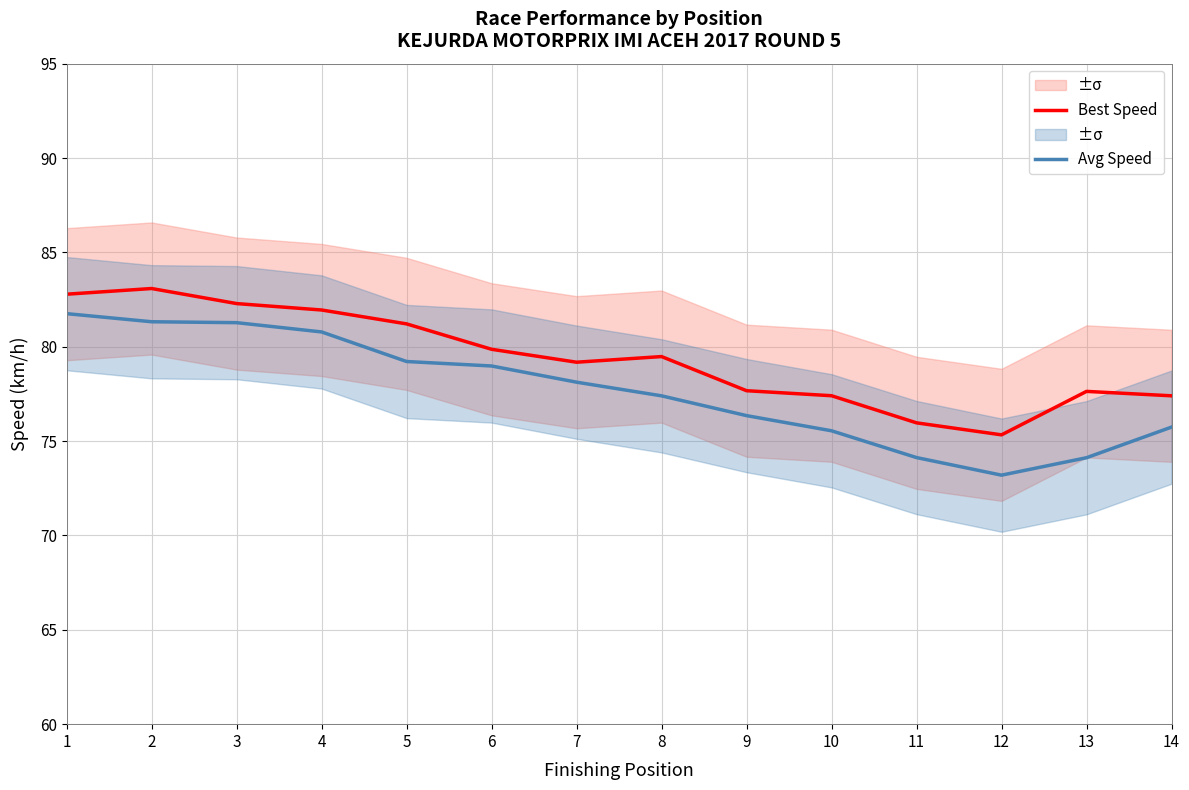

Reading left to right, transcribe all the data shown in this chart.

Best Speed: 1=82.8	2=83.1	3=82.3	4=81.9	5=81.2	6=79.9	7=79.2	8=79.5	9=77.7	10=77.4	11=76.0	12=75.3	13=77.6	14=77.4
Avg Speed: 1=81.8	2=81.3	3=81.3	4=80.8	5=79.2	6=79.0	7=78.1	8=77.4	9=76.3	10=75.5	11=74.1	12=73.2	13=74.1	14=75.7